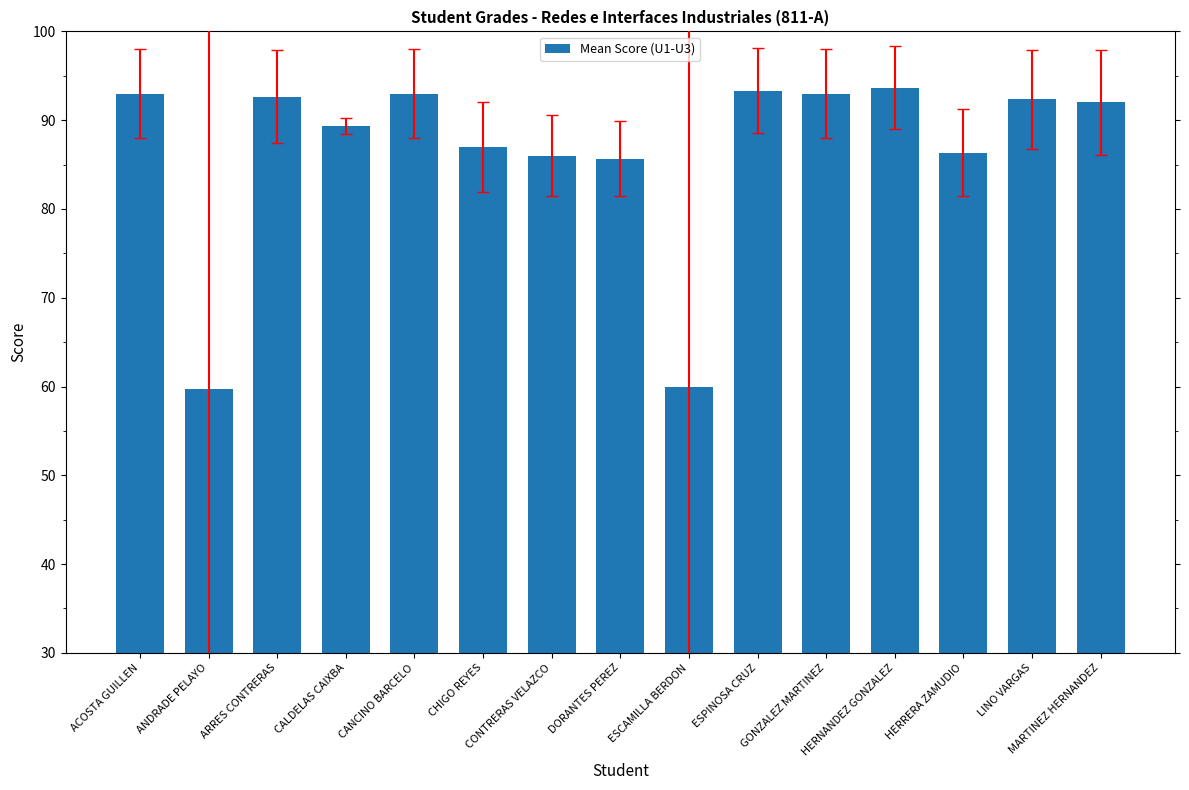

What is the difference between the maximum and minimum values?

34.0